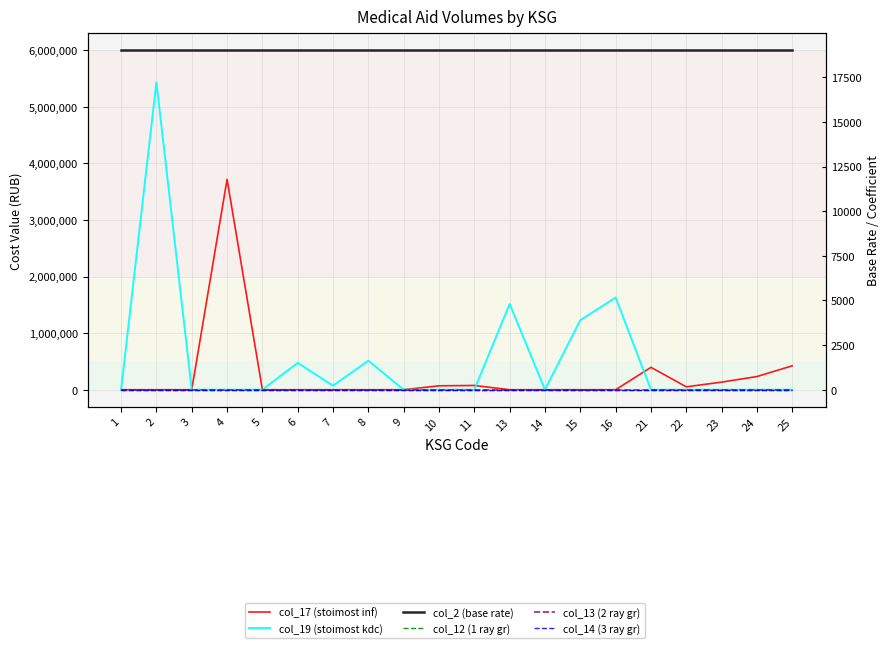

At which category does the chart reach its minimum across all series?

1